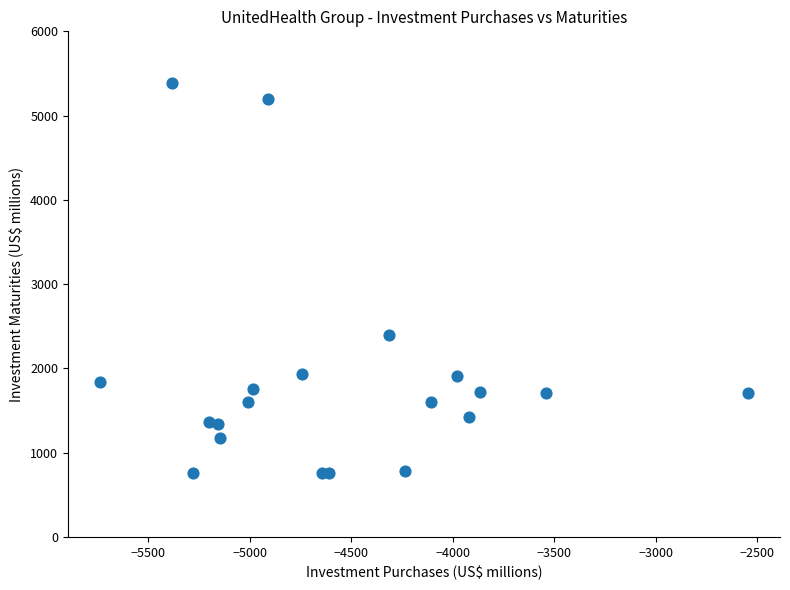

What Y value in the scatter plot is closest to 3070?

2395